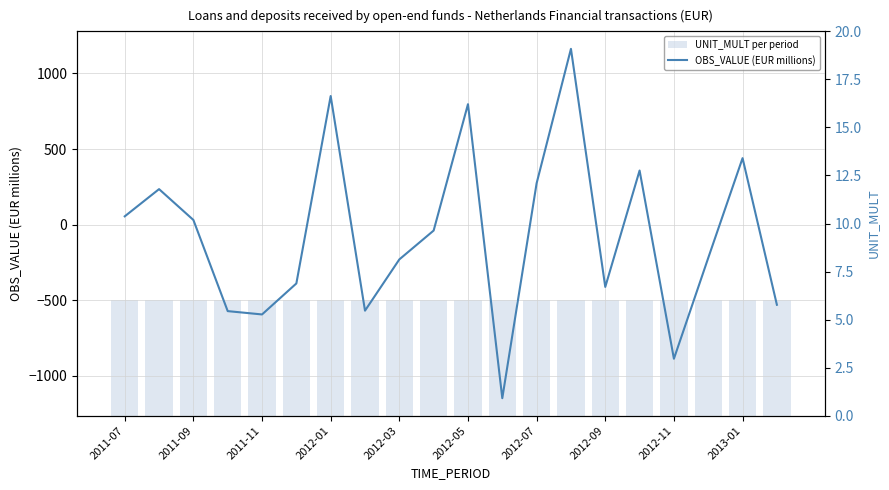

What is the difference between the maximum and minimum values in the OBS_VALUE (EUR millions) series?

2311